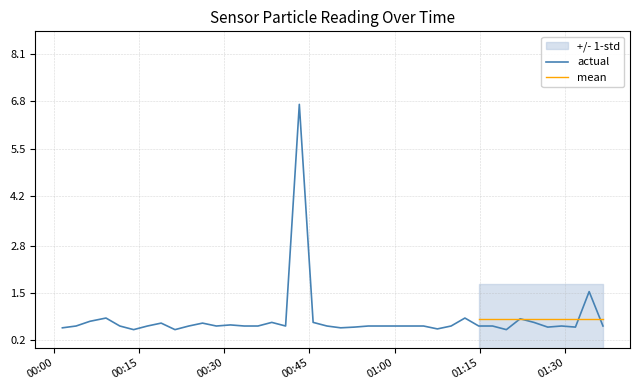

What is the average value of the SDS_P1 series?

0.8